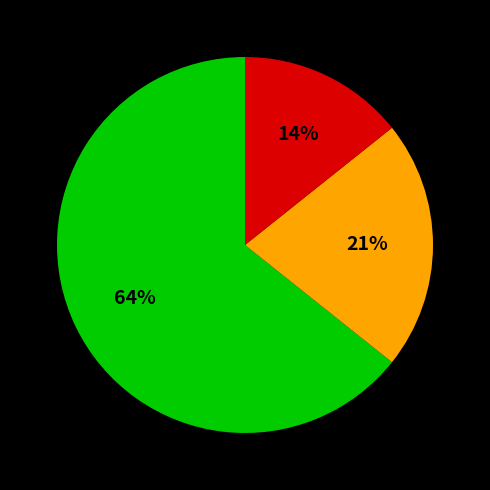

Count the number of slices in the pie.

3